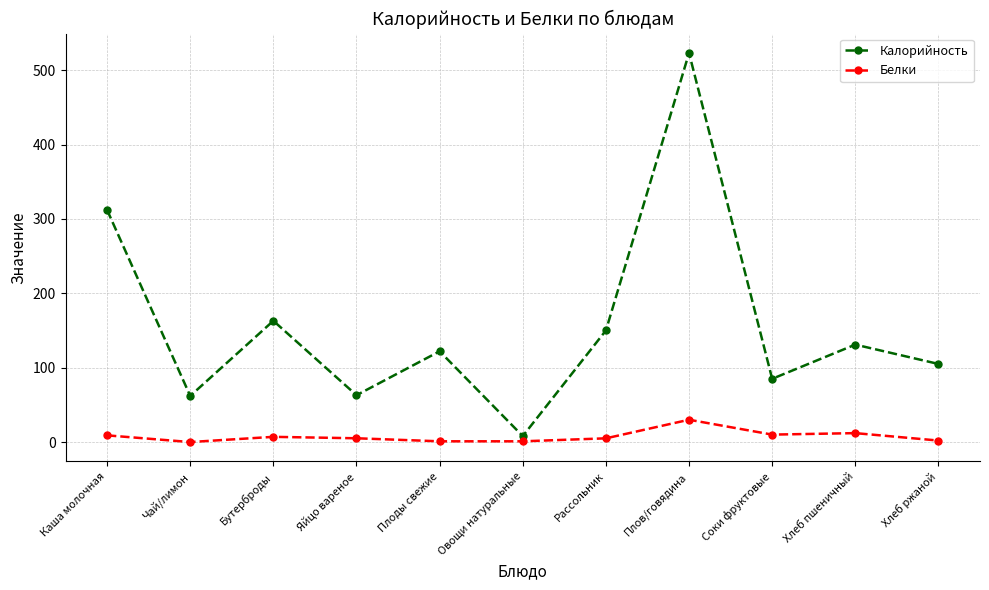

What is the highest value of the Калорийность series?

523.0